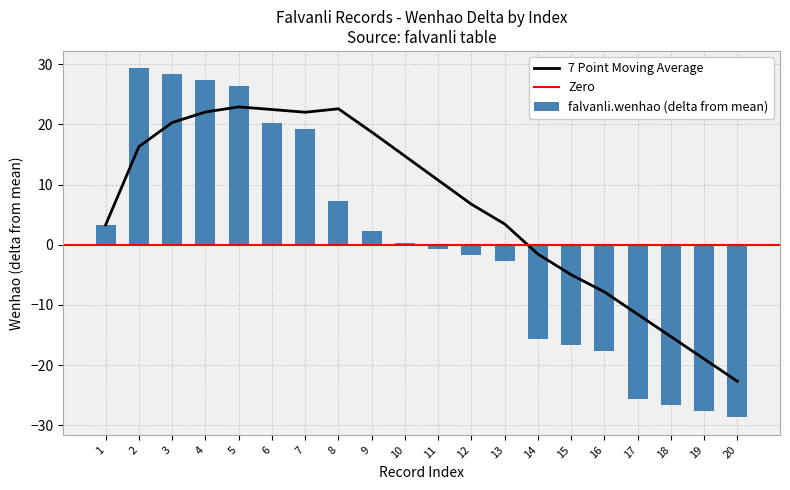

How many bars are there in total?

20